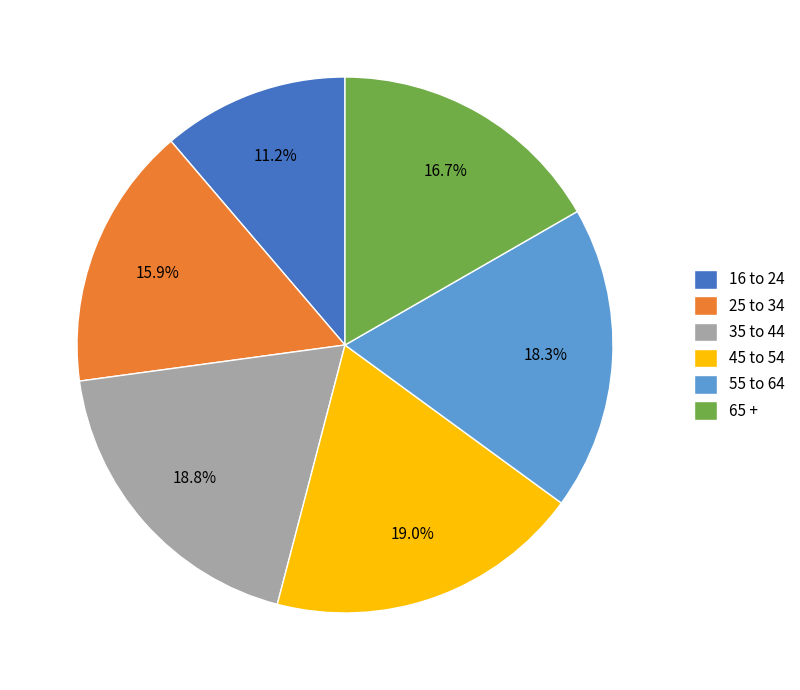

To the nearest percent, what is the average slice percentage?

17%